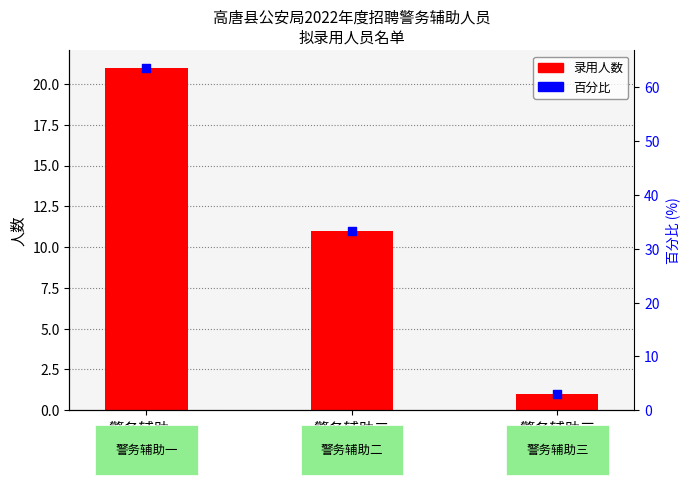

Which series contains the highest Y value?

百分比